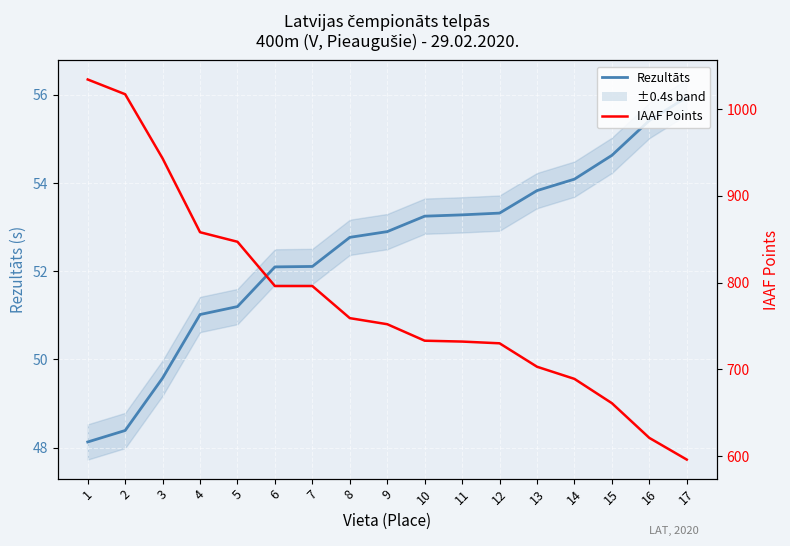

The value of Rezultāts at 9 is 15.1. True or false?

False